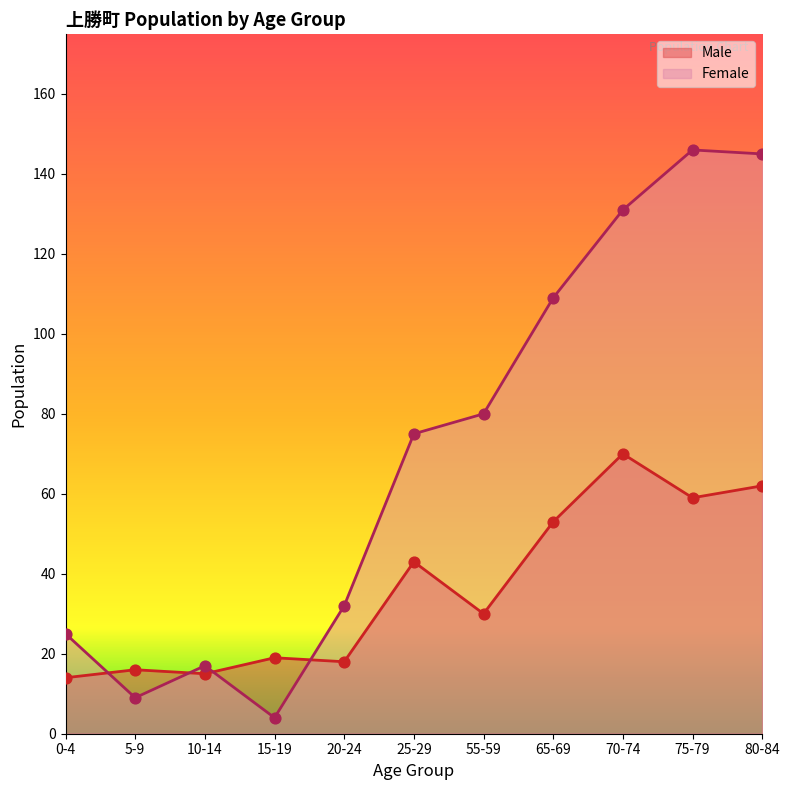

What are all the series names shown in the legend?

Male, Female